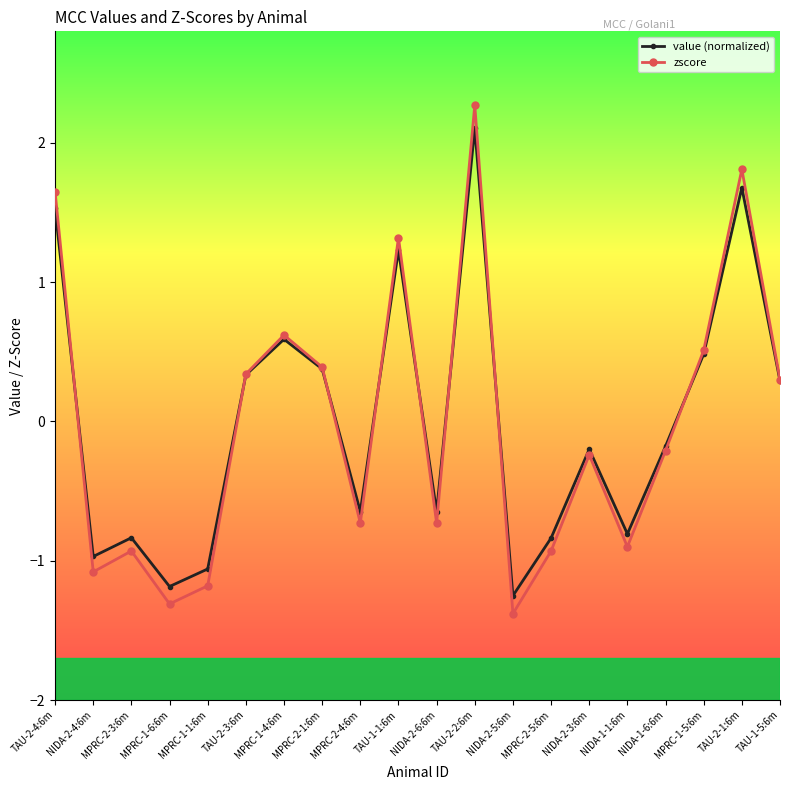

Between NIDA-2-4:6m and NIDA-1-6:6m, which series saw the biggest shift?

zscore